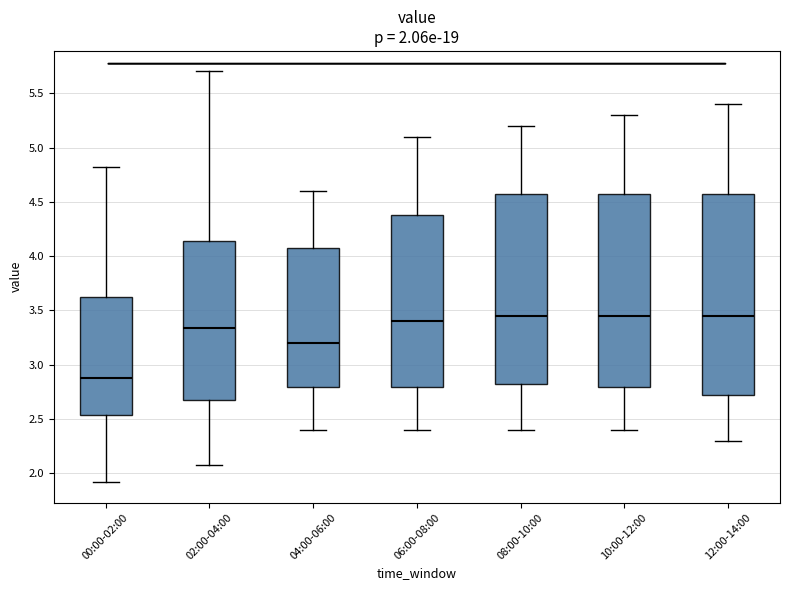

Which box's median line is the lowest?

00:00-02:00